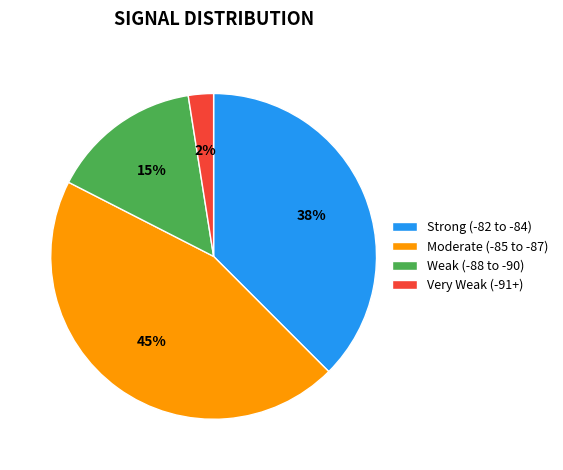

How many segments does this pie chart have?

4